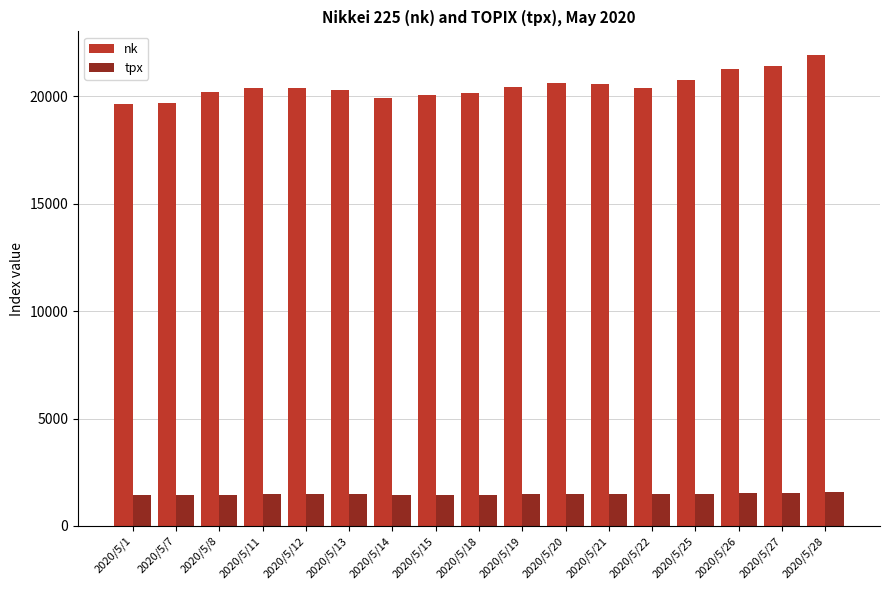

How many bars are there in each group?

2